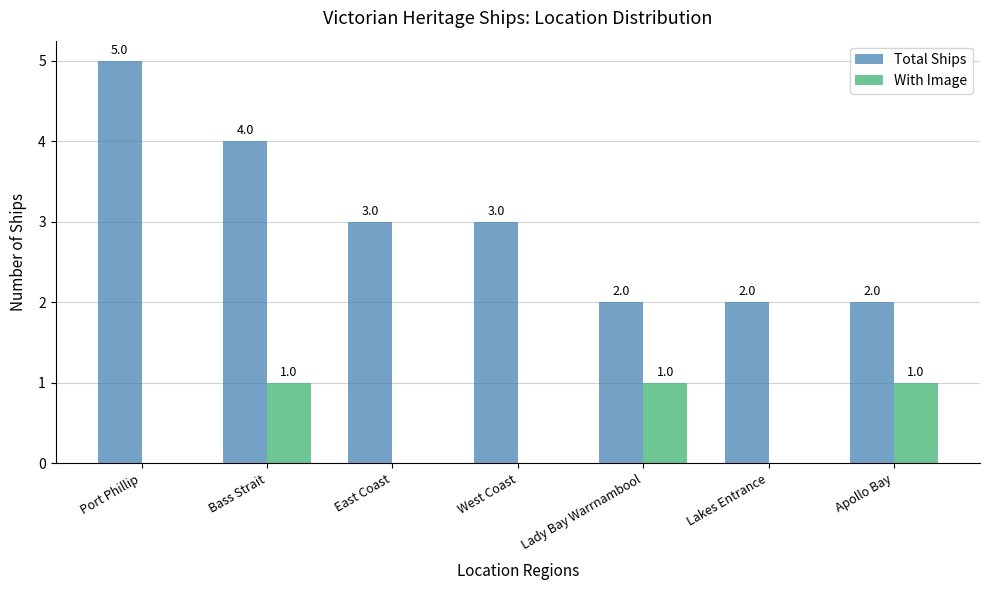

The Total Ships series shows 3 at West Coast. True or false?

True